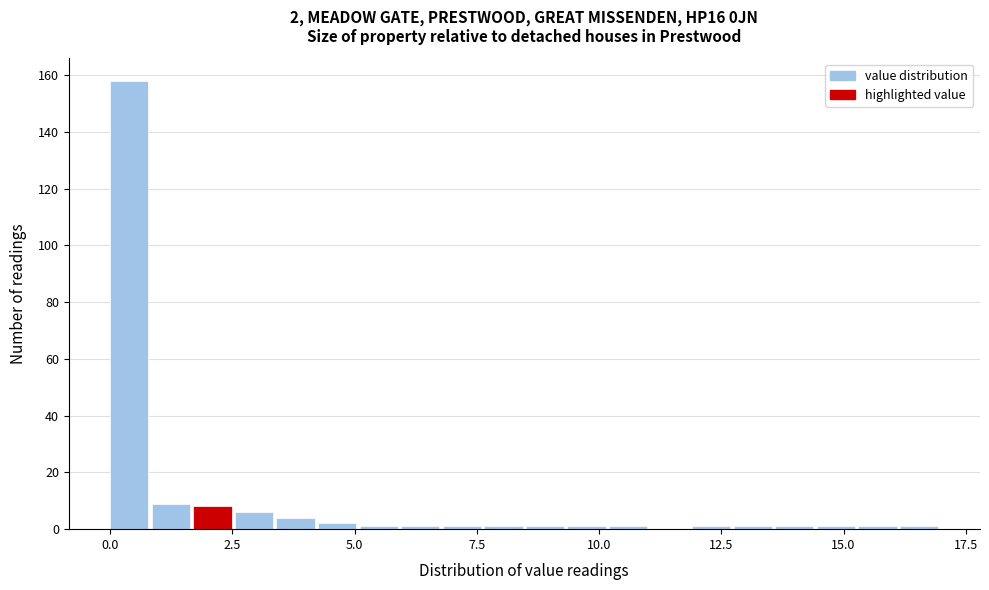

Around what value on the x-axis is the tallest bar? Give the approximate position of its centre, as read against the axis.

0.5